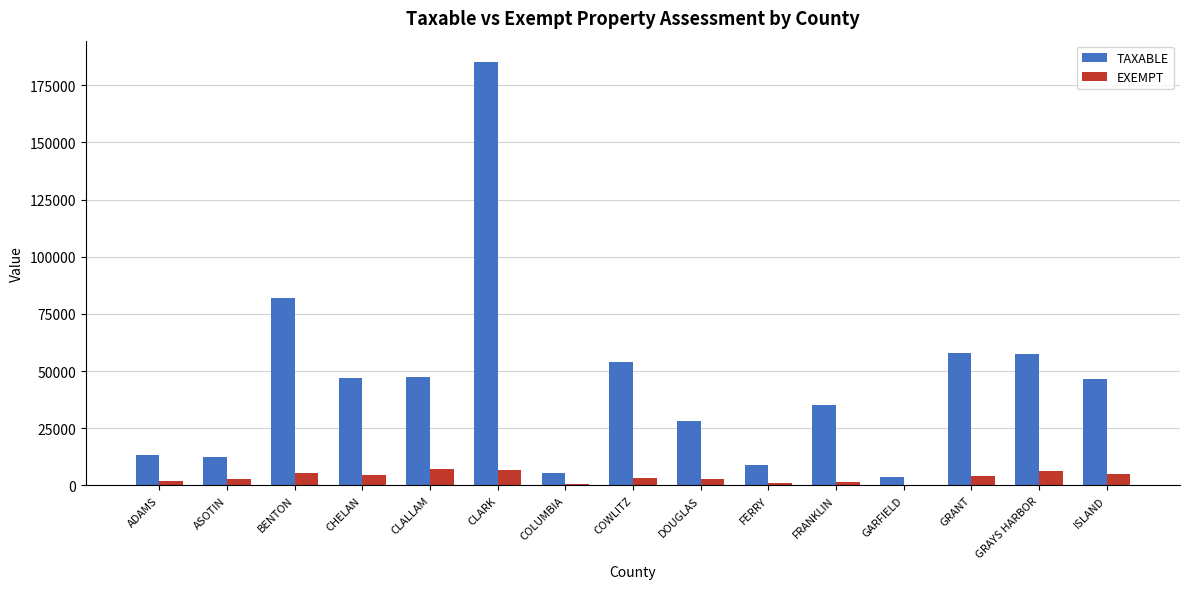

The value of TAXABLE at GRAYS HARBOR is 82205. True or false?

False